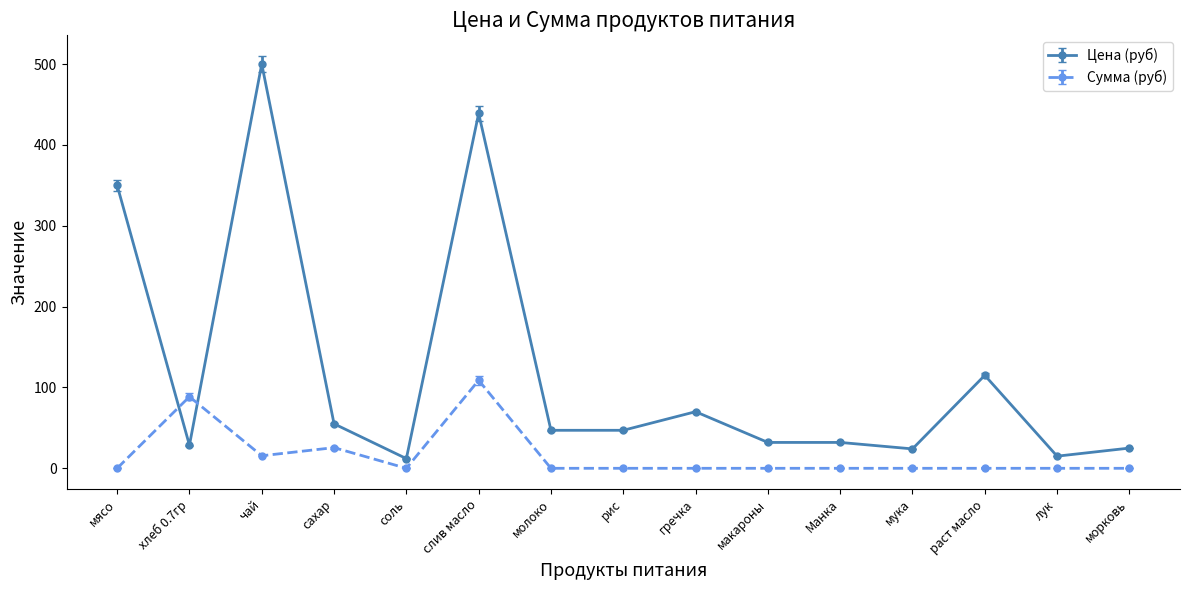

What is the maximum value shown in the chart?

500.0